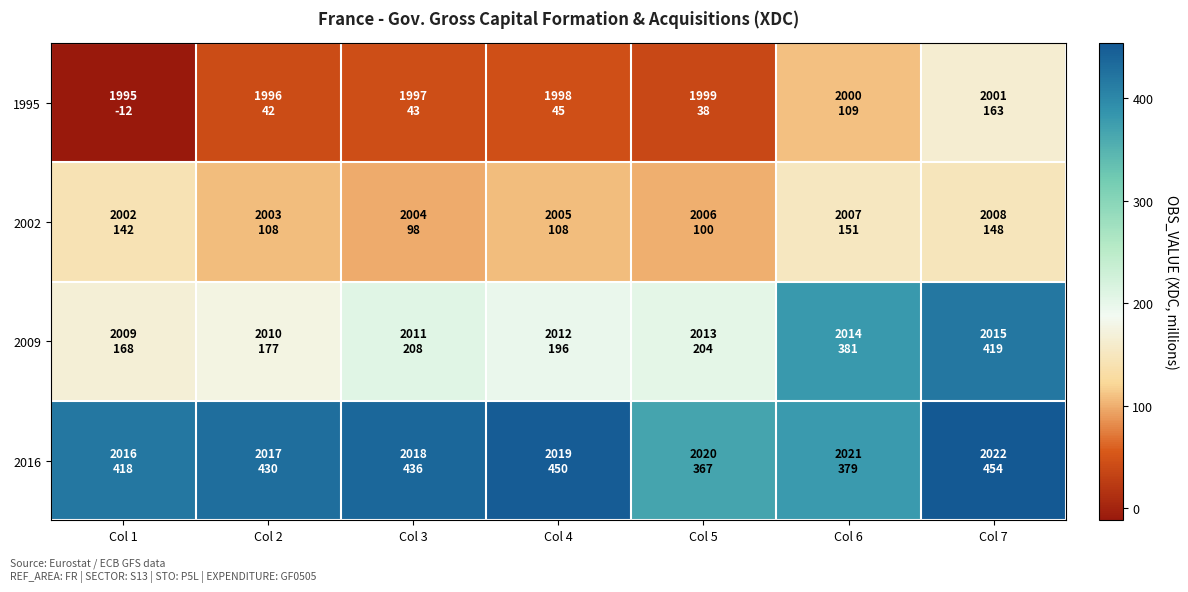

Which series changed the most between Col 4 and Col 7?

2009